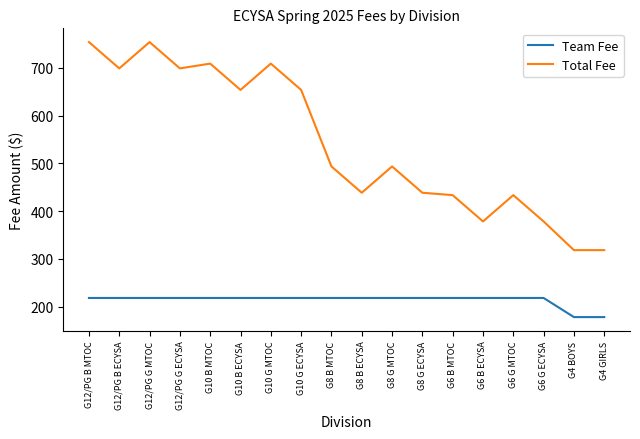

The Team Fee series shows 178.5 at G4 GIRLS. True or false?

True